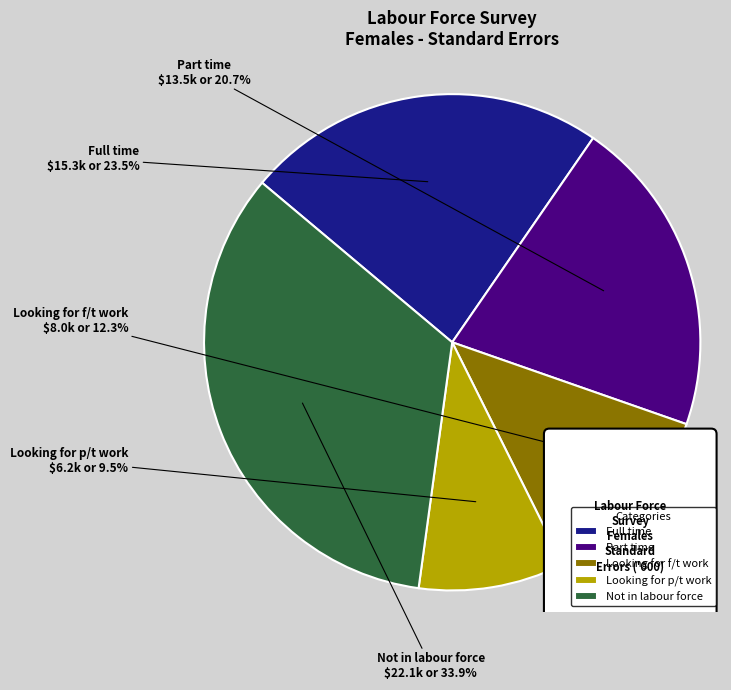

Is it true that Part time is 21% of the pie?

True